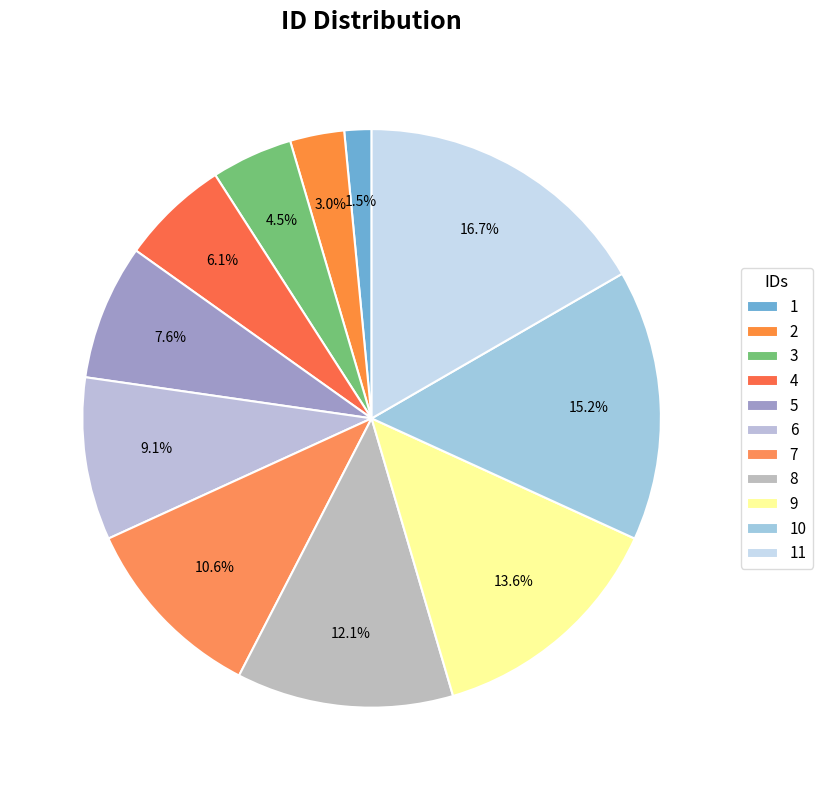

To the nearest percent, what portion does 6 represent?

9%